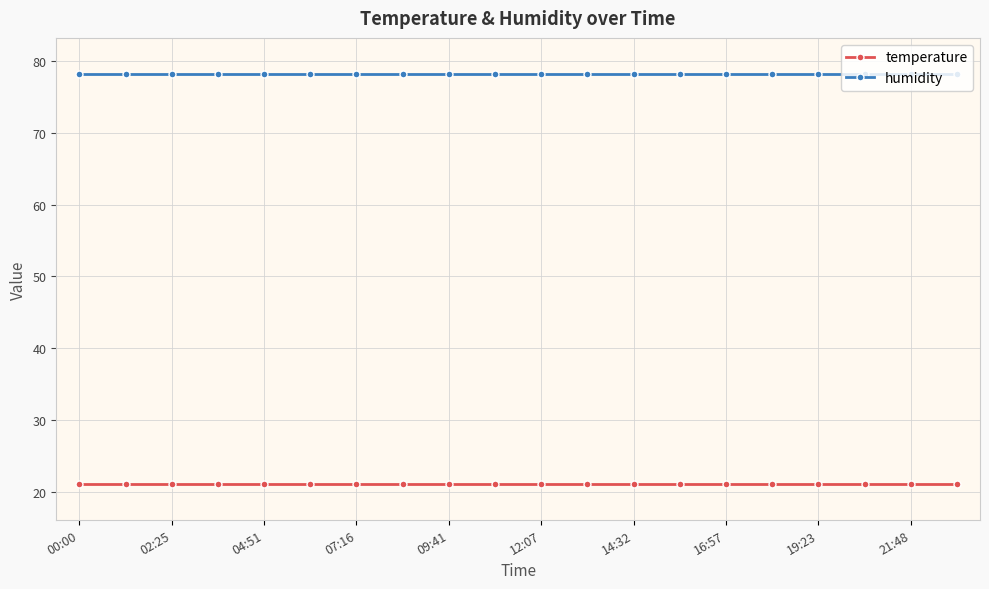

True or false: temperature and humidity intersect in this chart.

False